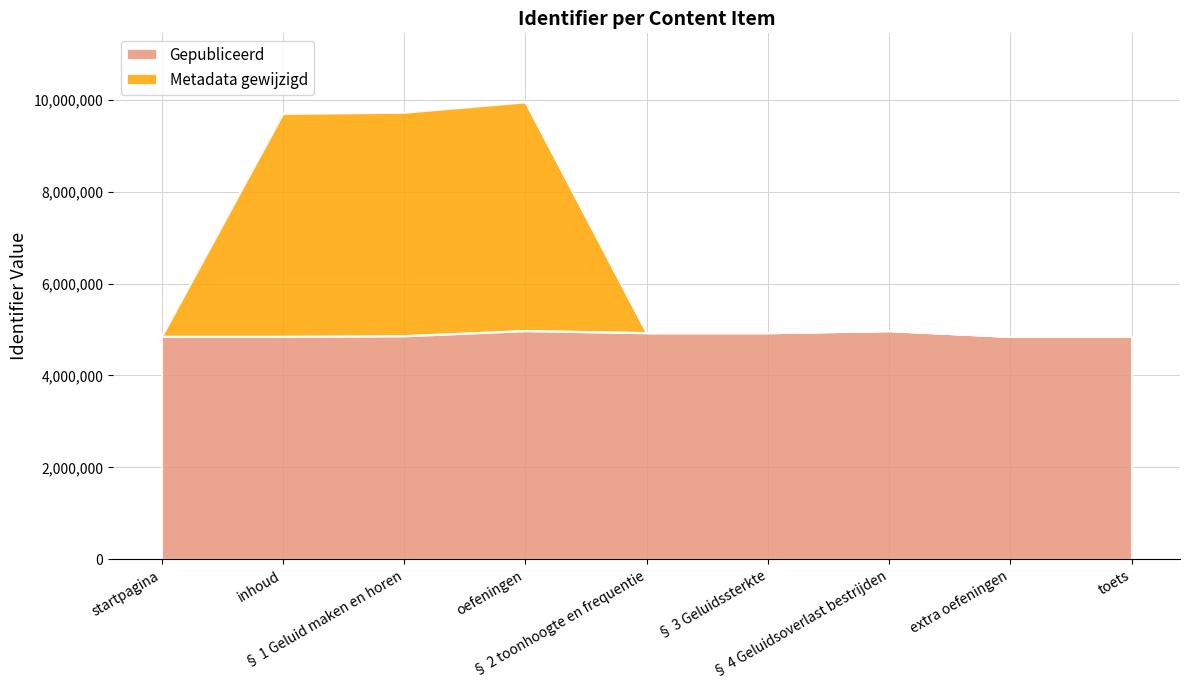

What value does the Gepubliceerd series have at oefeningen, to the nearest 100?

4976000